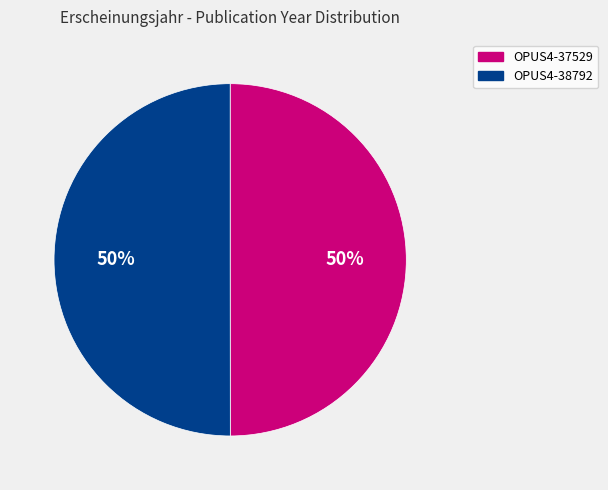

The OPUS4-37529 slice represents 50% of the pie. True or false?

True